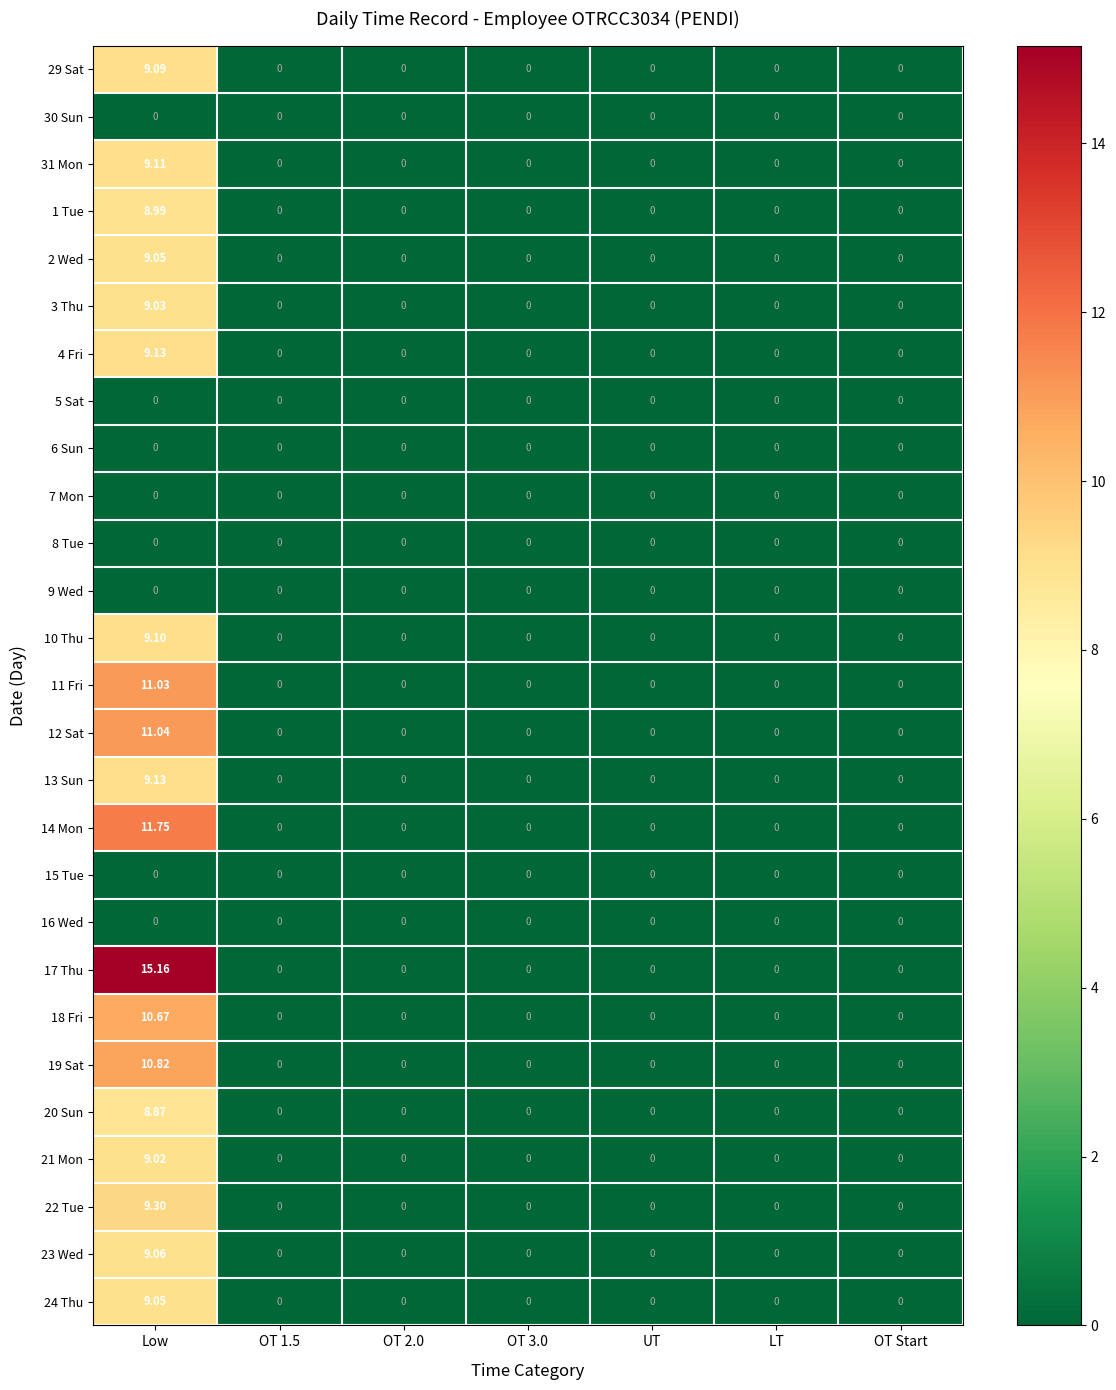

Is the value of 19 Sat at Low greater than the value of 23 Wed at OT 1.5?

Yes